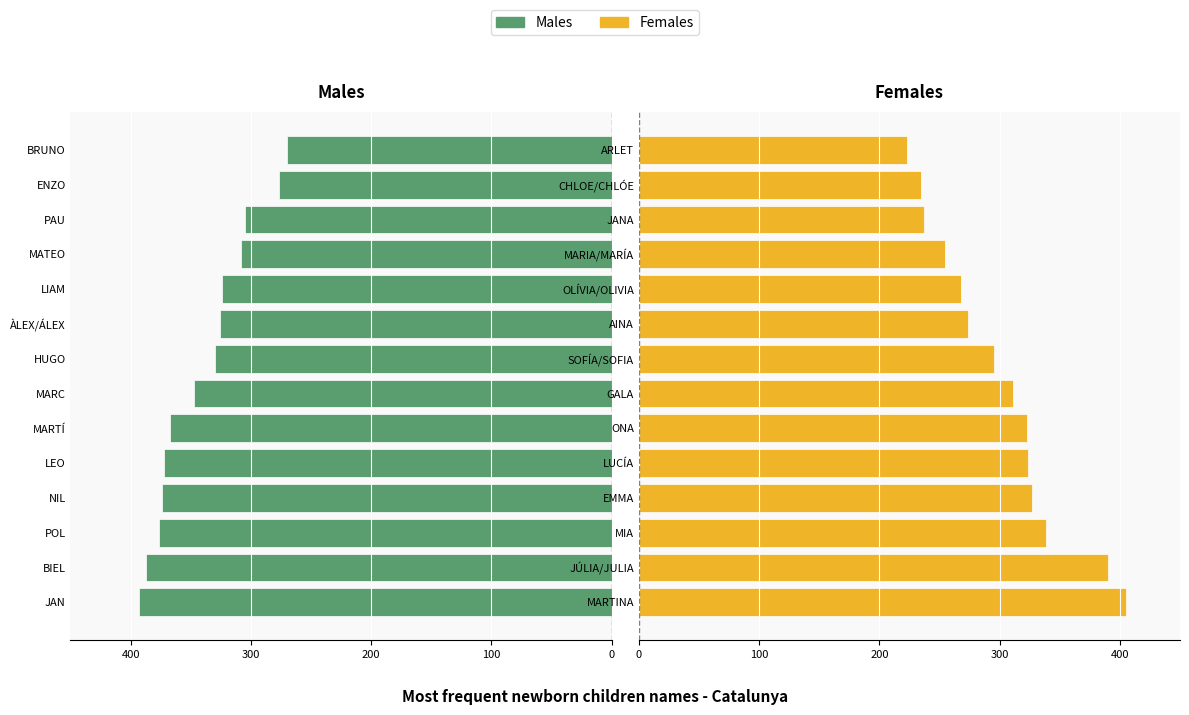

What are all the series names shown in the legend?

Males, Females